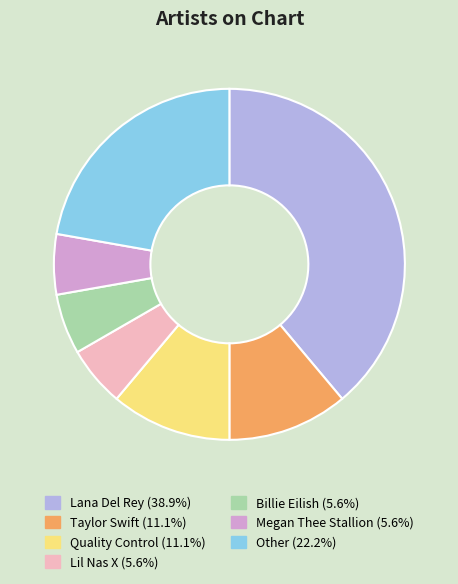

Is Lana Del Rey the majority of the pie?

No